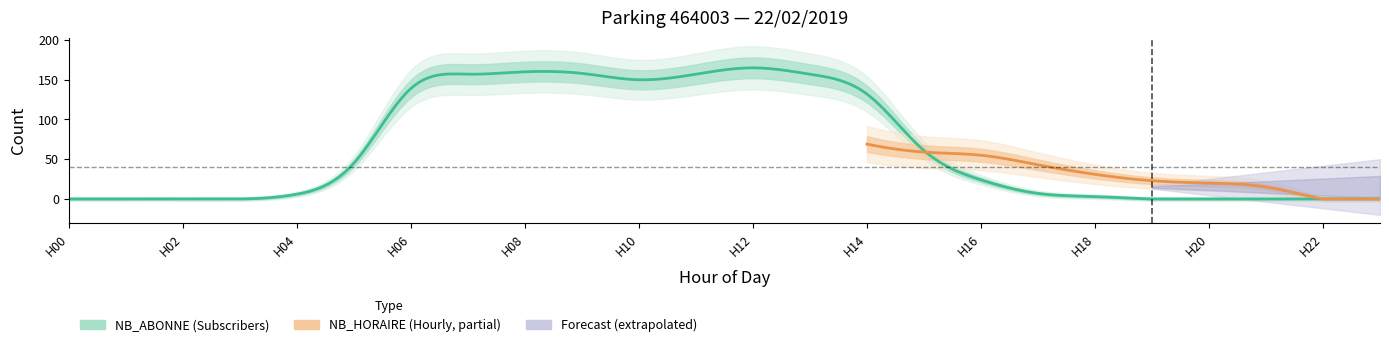

Does the chart display data point markers on the line(s)?

No